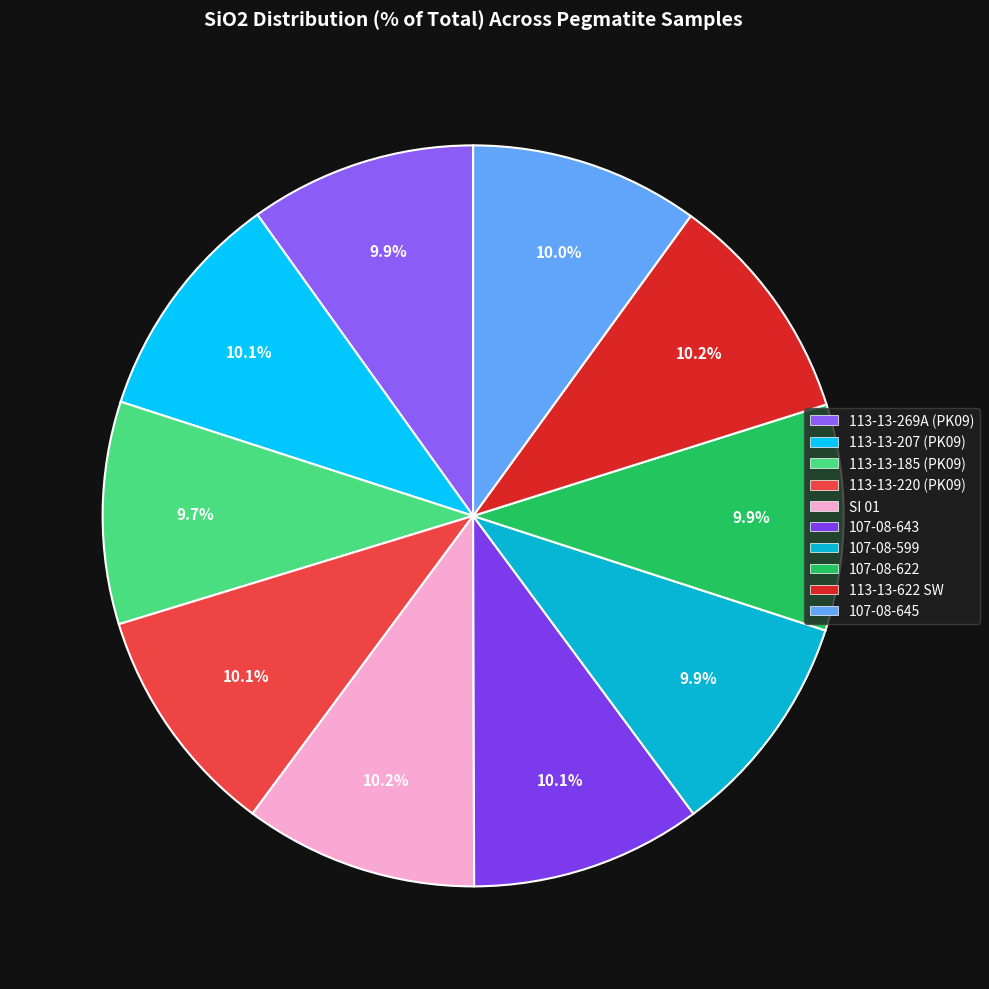

To the nearest percent, what is the average slice percentage?

10%